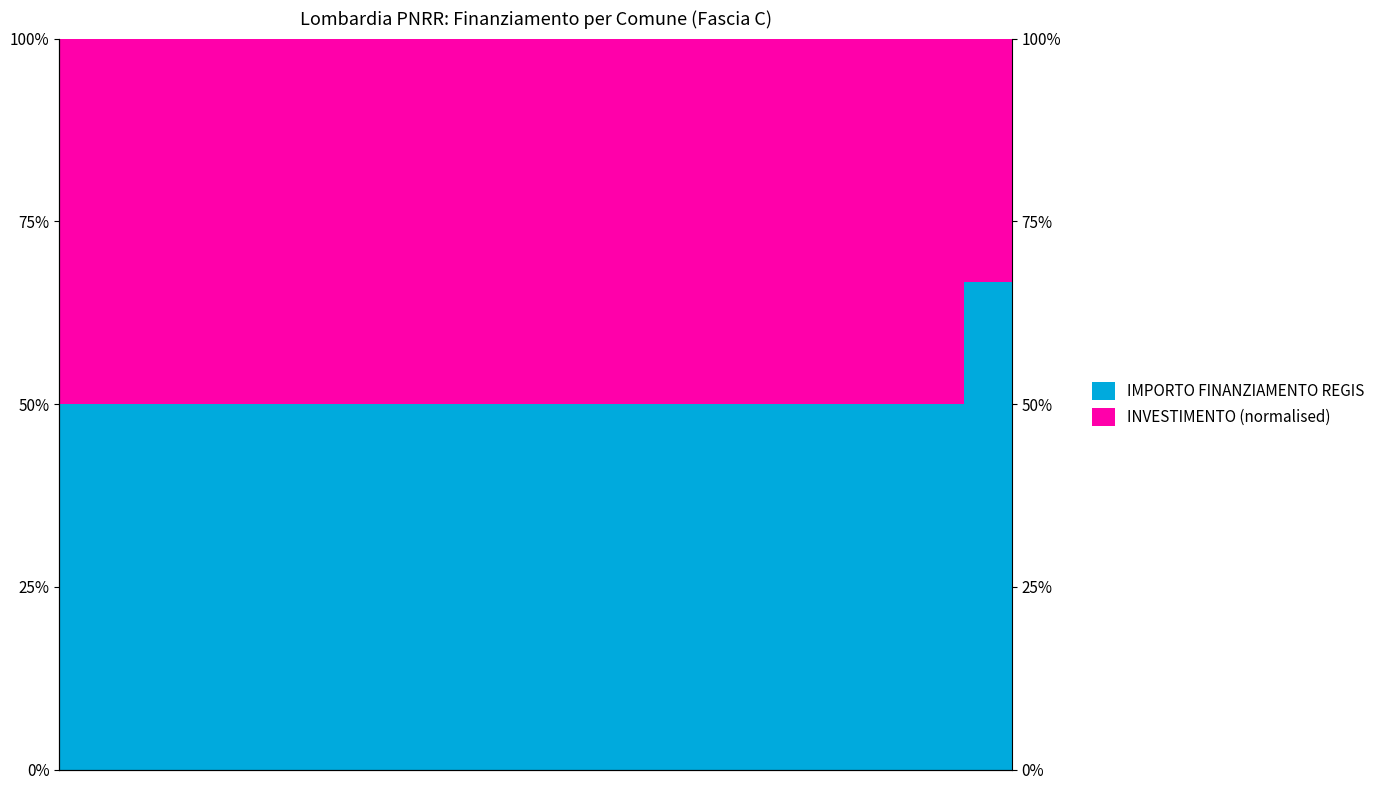

Which series has the largest total across all categories?

IMPORTO FINANZIAMENTO REGIS